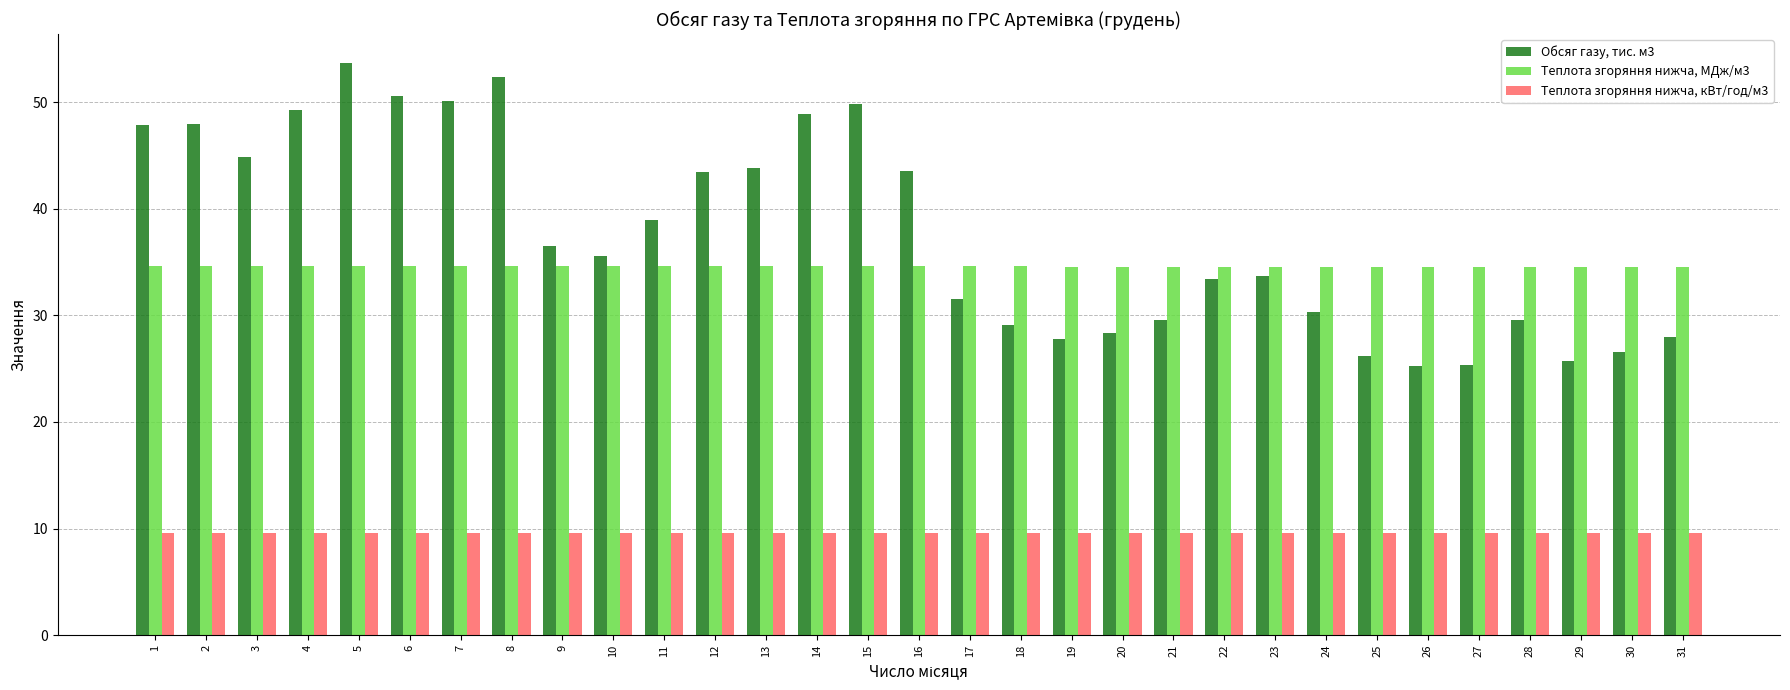

How many bars are there in total?

93